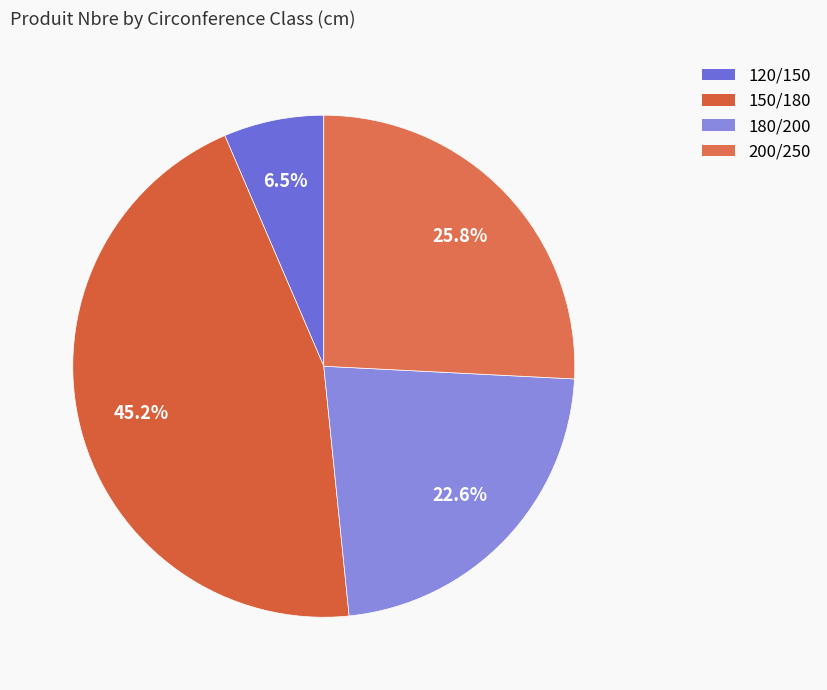

What is the change in value from 150/180 to 180/200?

-7